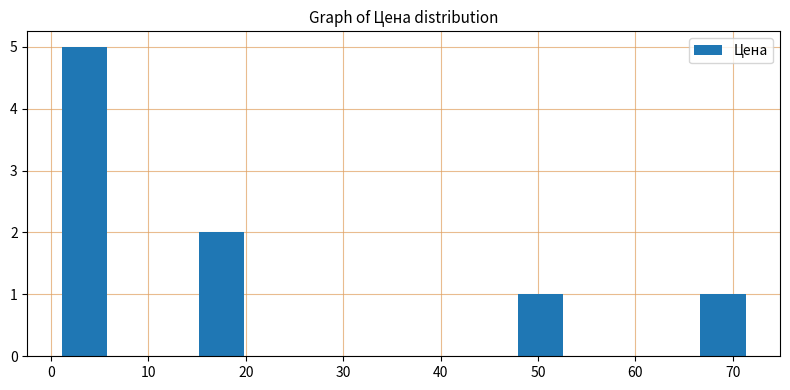

Over which range of the x-axis is the bar tallest?

1 to 6